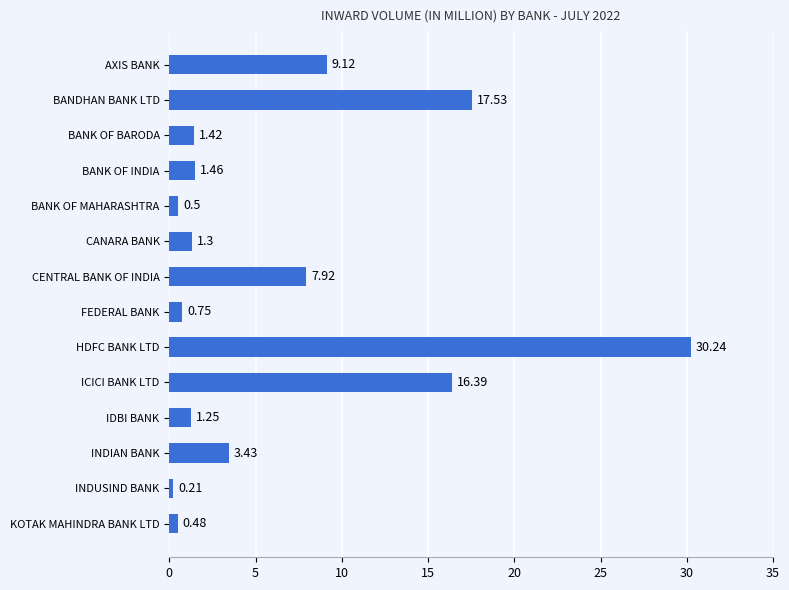

What is the difference between the maximum and minimum values?

30.0